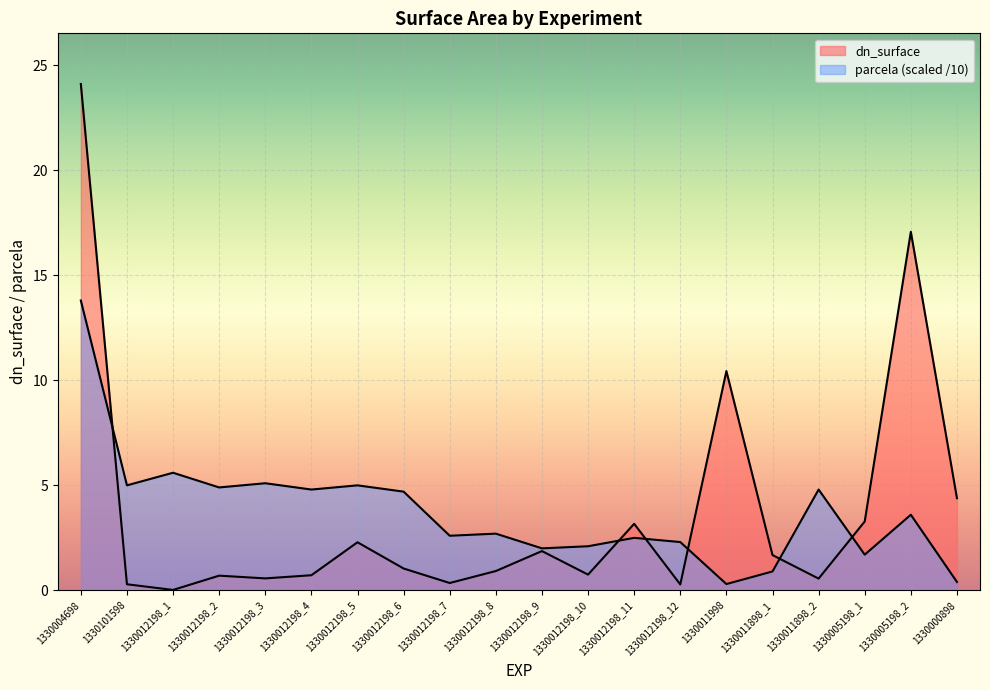

Read the dn_surface value at 1330012198_8.

0.9